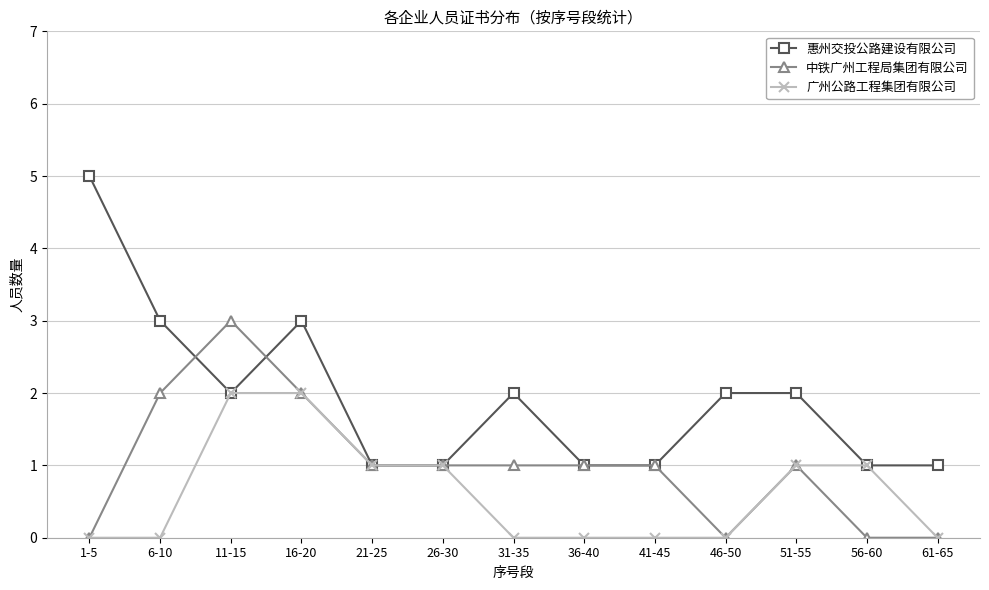

List the series in order of their peak value, lowest first.

广州公路工程集团有限公司, 中铁广州工程局集团有限公司, 惠州交投公路建设有限公司